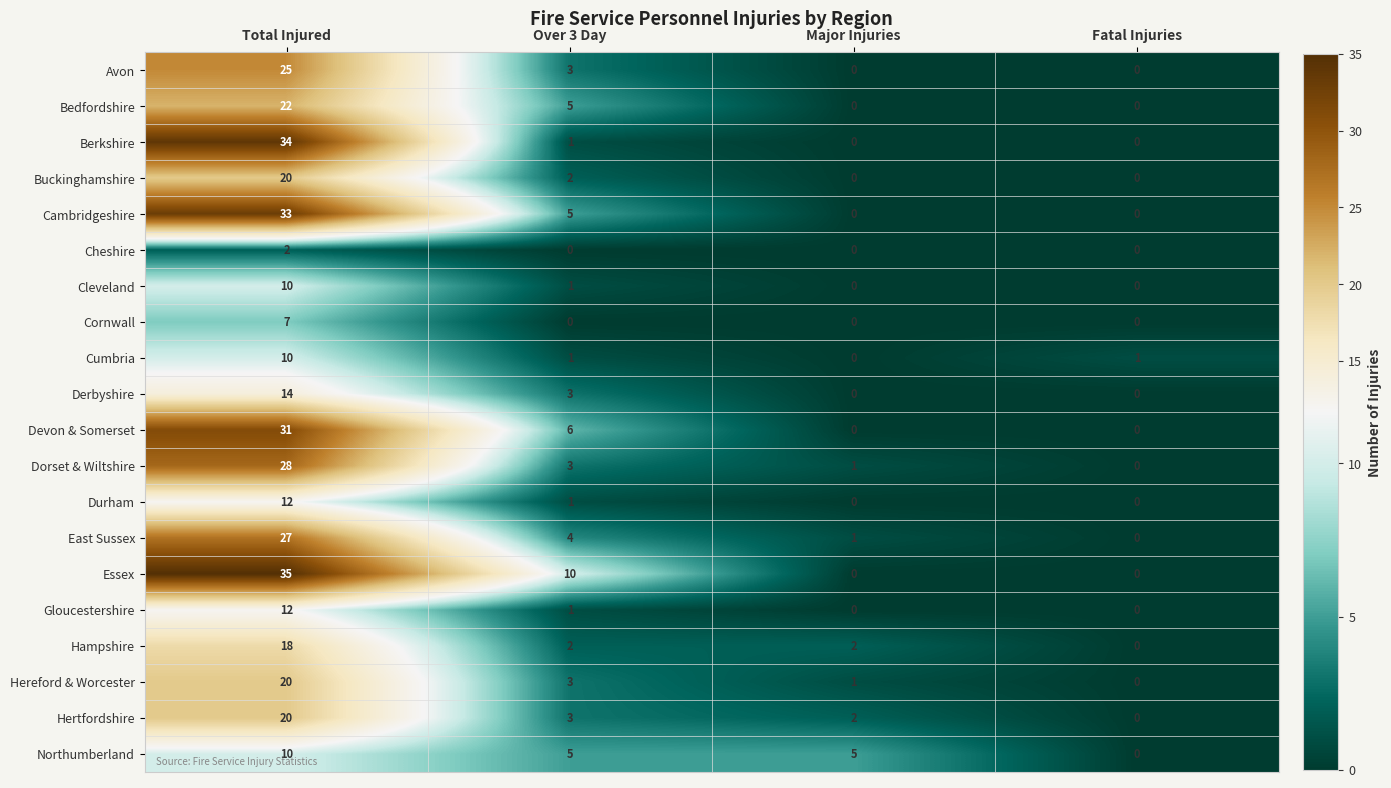

At which label does Hampshire reach its minimum?

Fatal Injuries